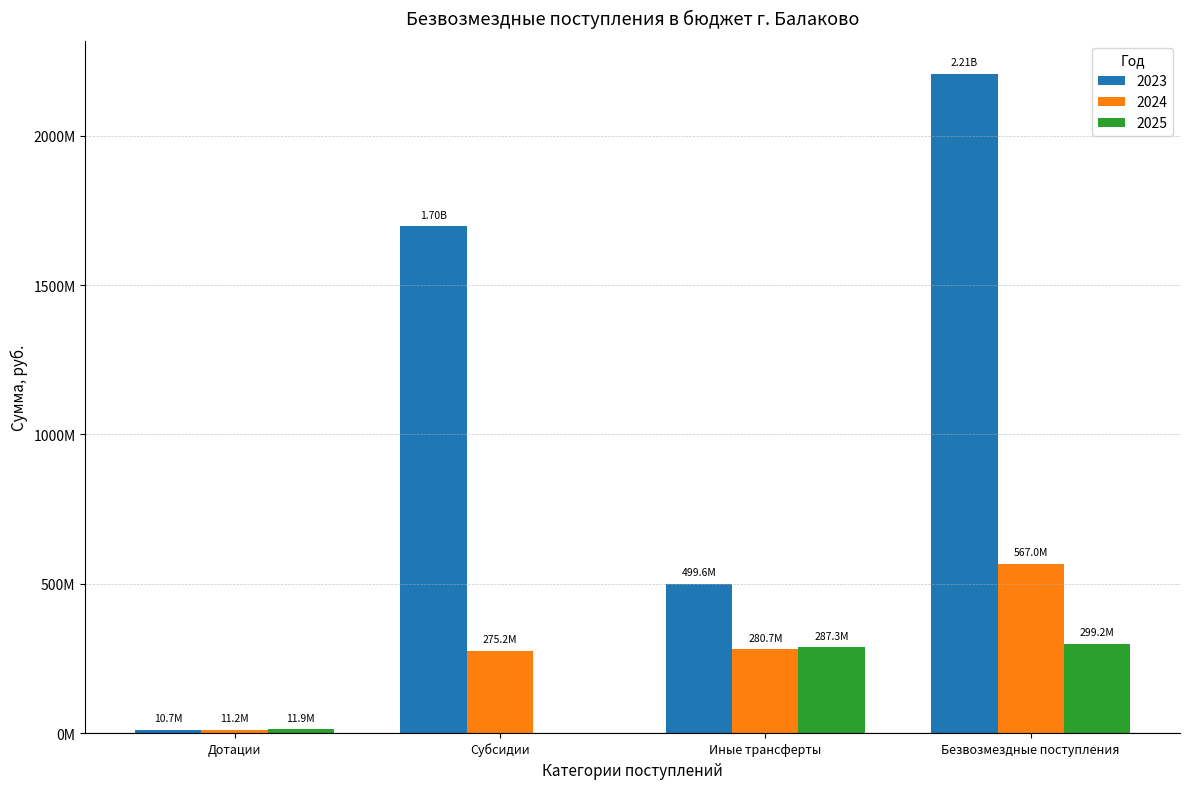

What is the label of the 2nd bar from the right?

Иные трансферты